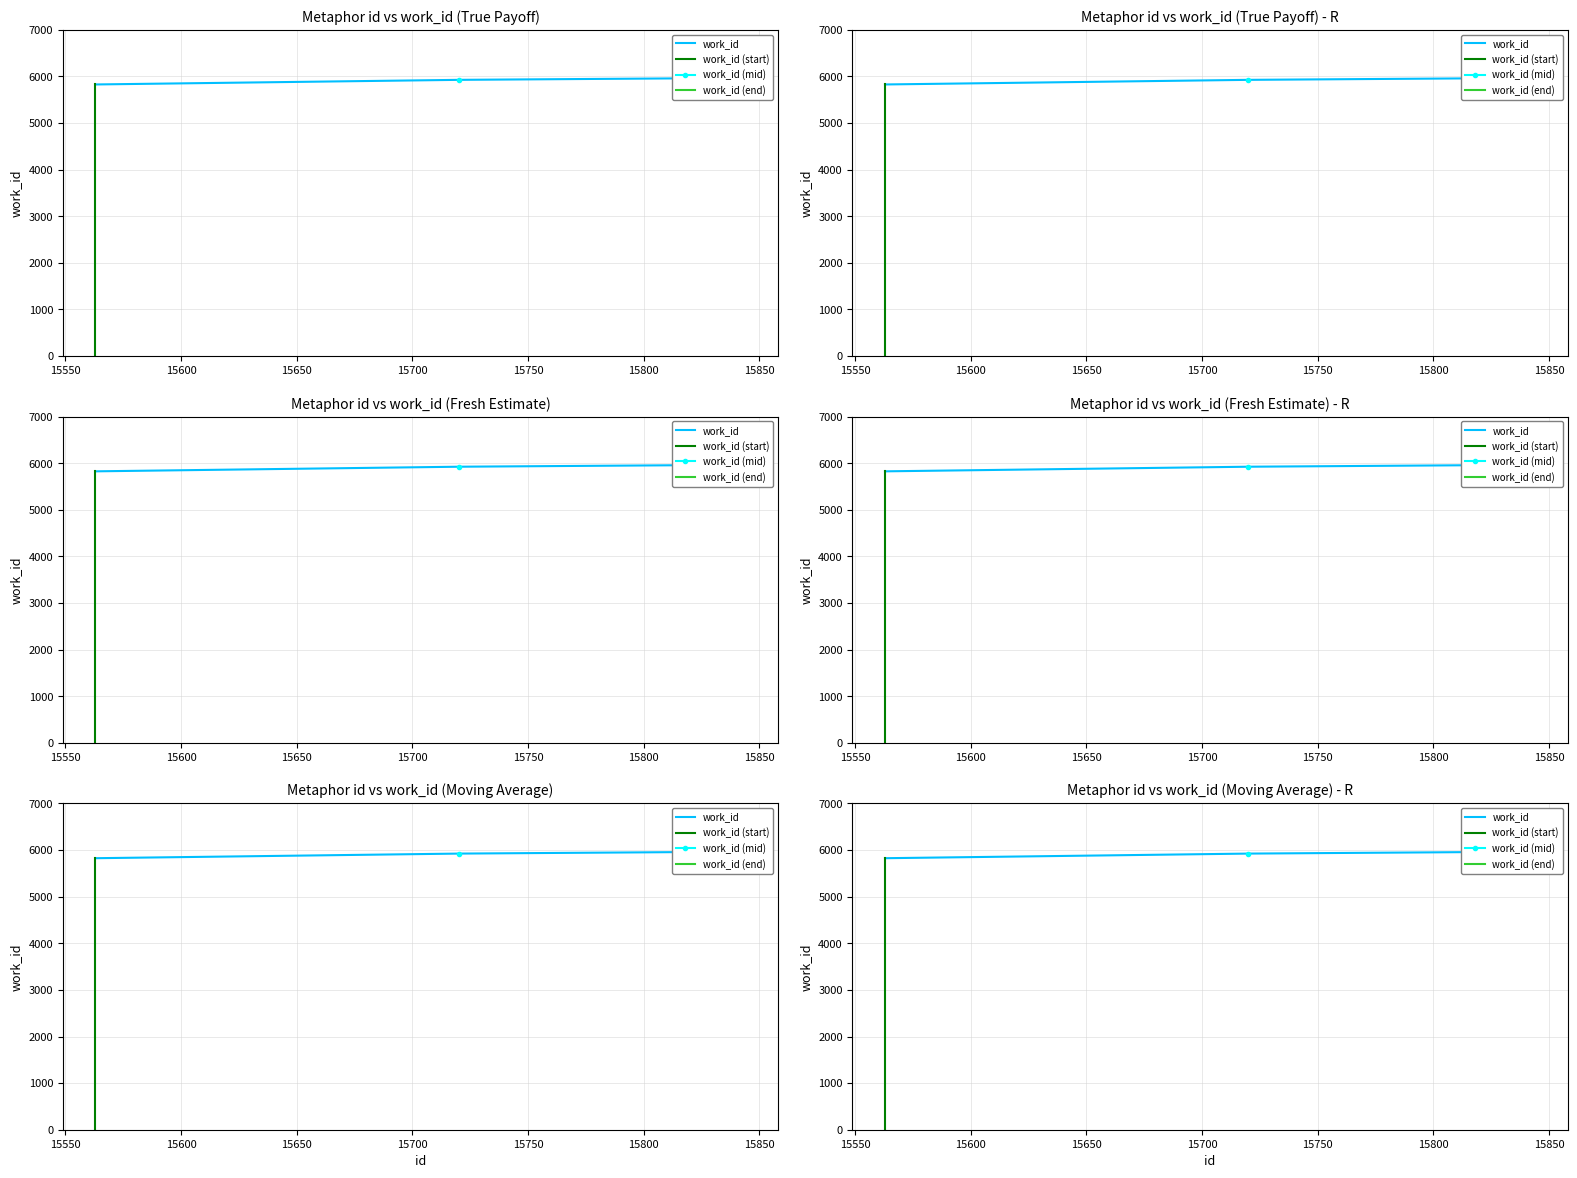

What is the average value?

5918